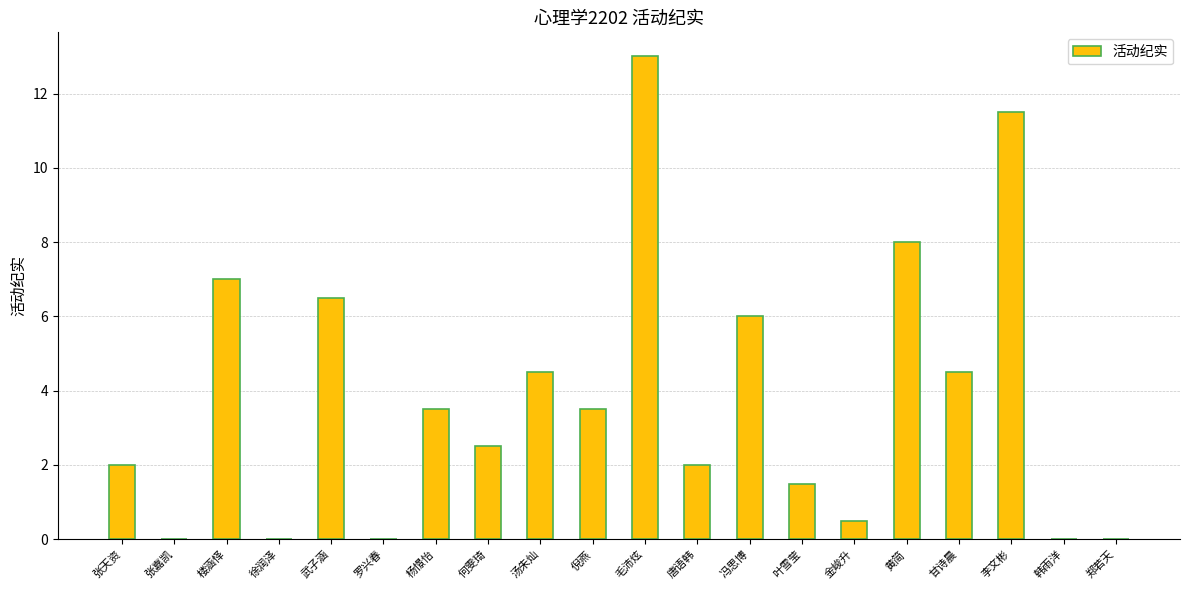

What value does the data have at 楼涵怿?

7.0